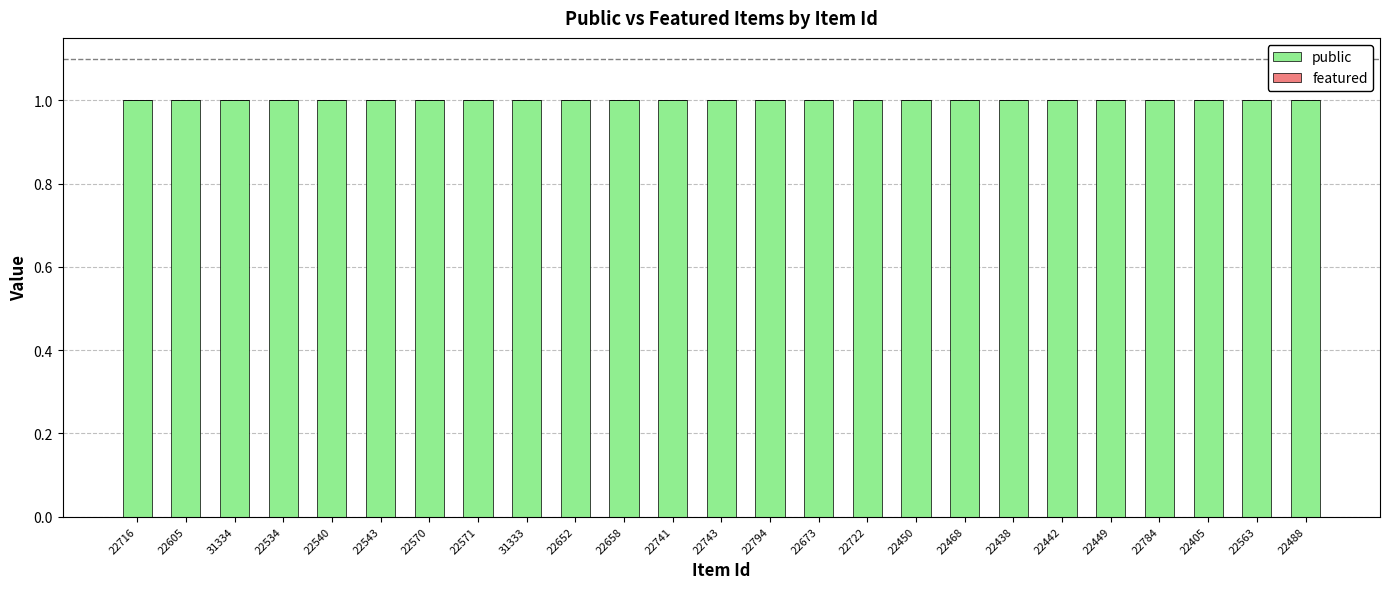

At which label does featured reach its minimum?

22716